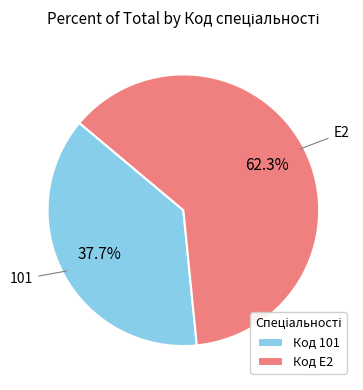

Rank the categories by value from highest to lowest.

Код E2, Код 101